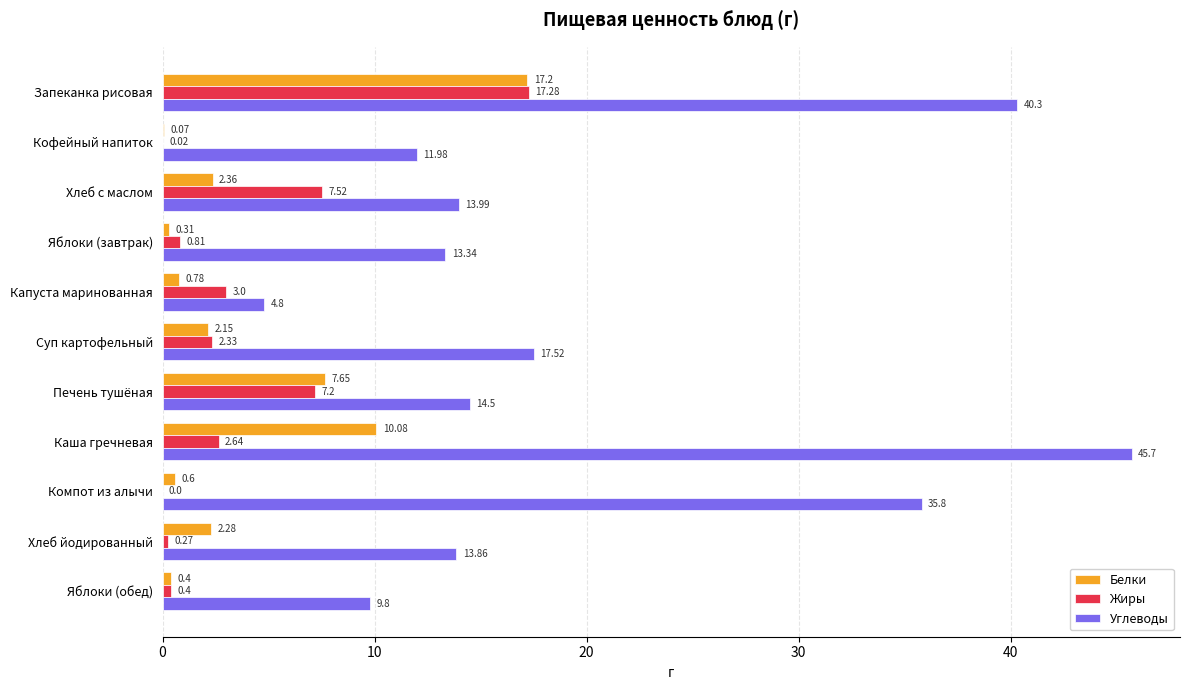

Where is Углеводы nearest to the value 25?

Суп картофельный